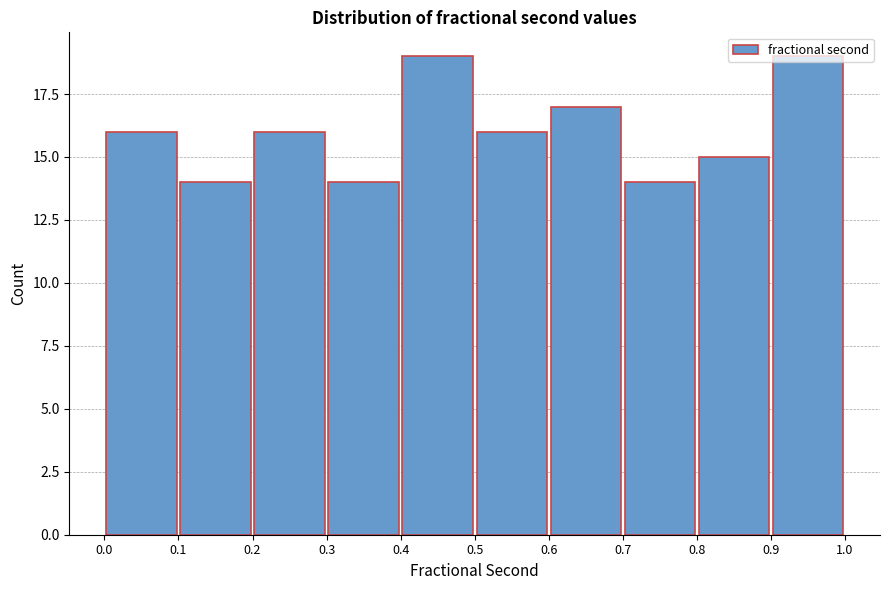

Reading left to right, list every bar in this chart as the range it spans on the x-axis followed by its height. The values are not printed on the chart, so give them approximately, as read against the axis.

0.0 to 0.1: 16
0.1 to 0.2: 14
0.2 to 0.3: 16
0.3 to 0.4: 14
0.4 to 0.5: 19
0.5 to 0.6: 16
0.6 to 0.7: 17
0.7 to 0.8: 14
0.8 to 0.9: 15
0.9 to 1.0: 19